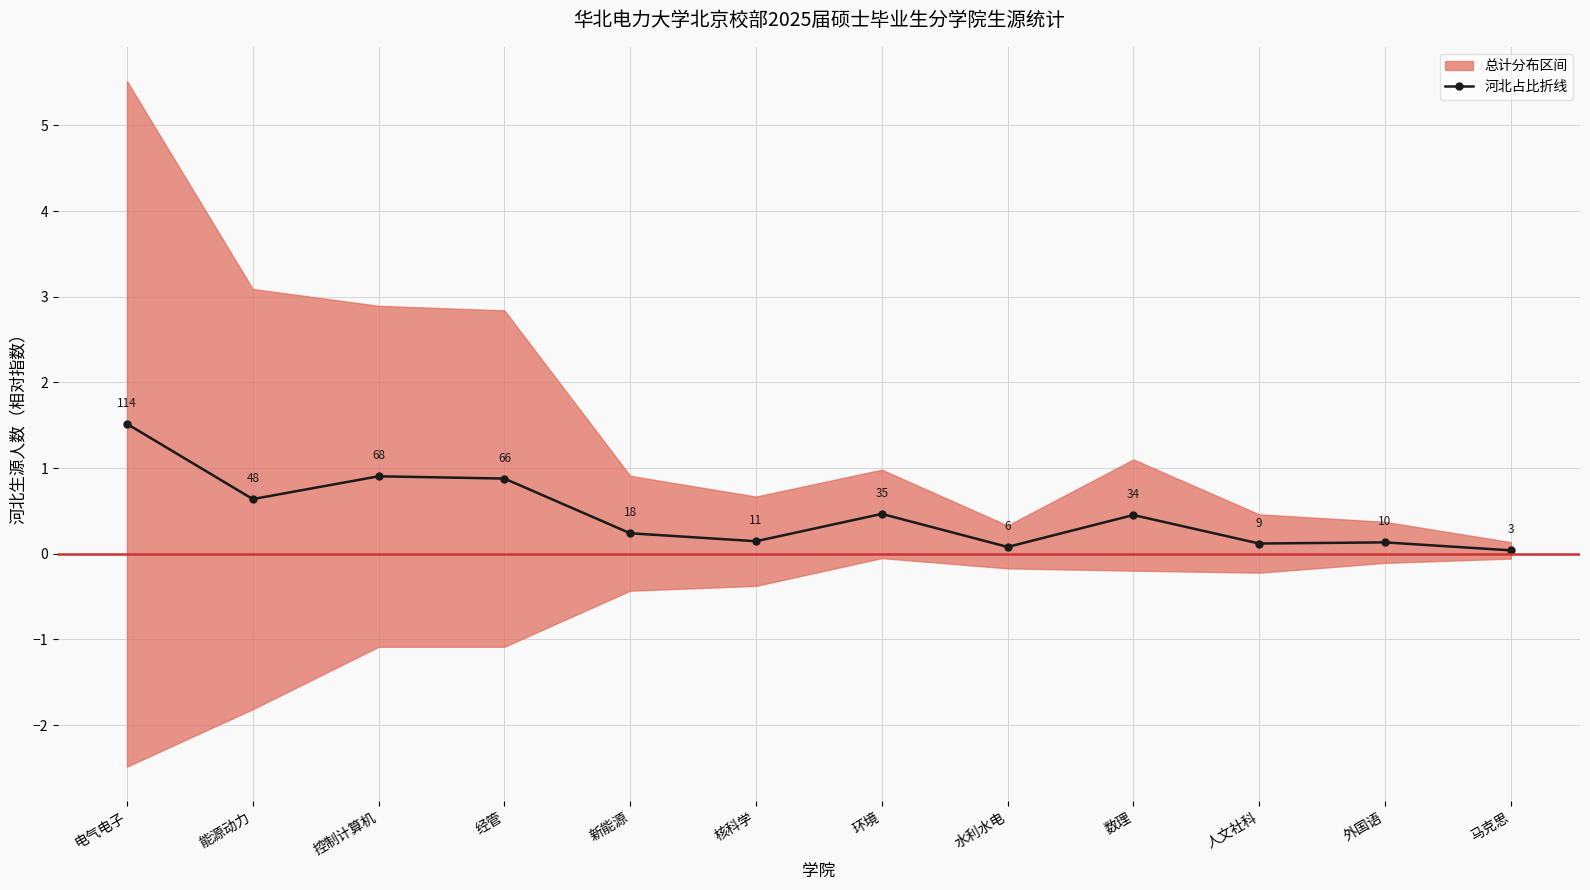

Reading left to right, list all the values displayed in this chart.

1.5	0.6	0.9	0.9	0.2	0.1	0.5	0.1	0.5	0.1	0.1	0.0